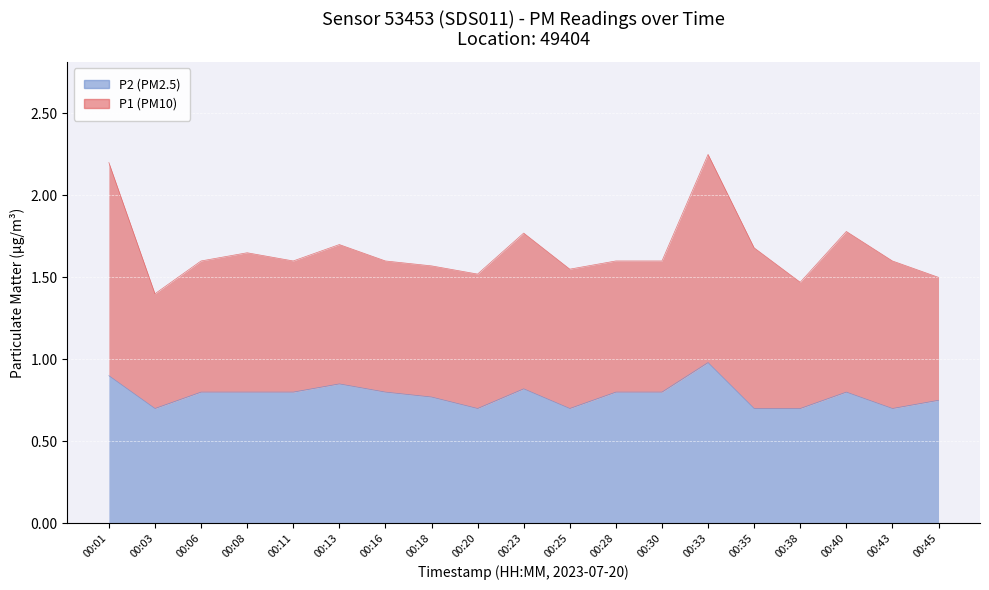

At which category does the data reach its first local peak?

00:13